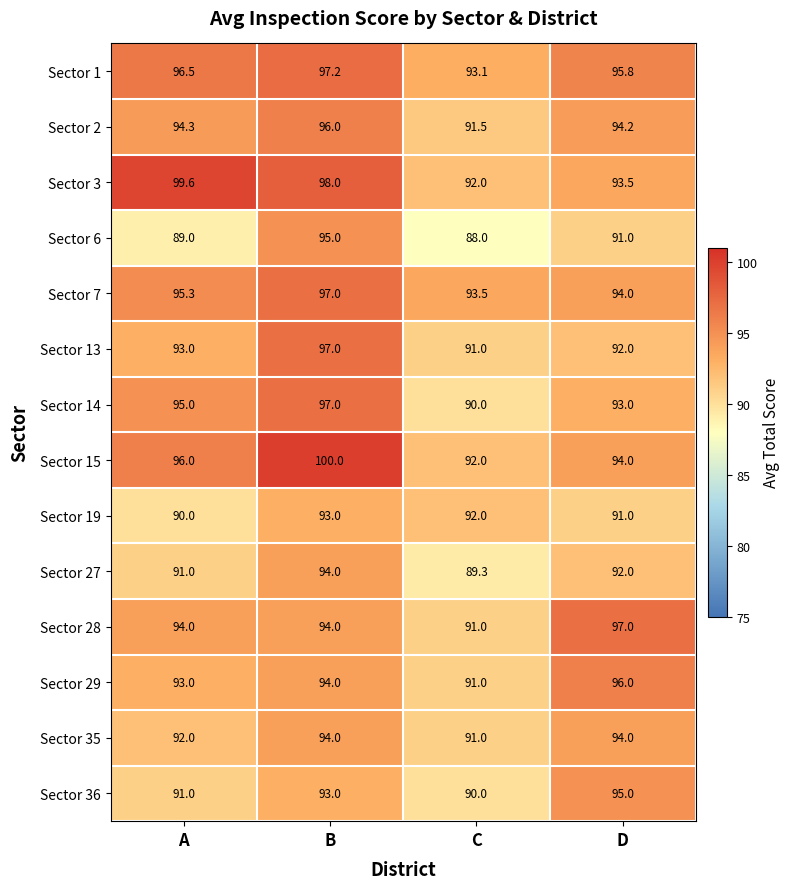

Which series has the widest spread of values?

Sector 15